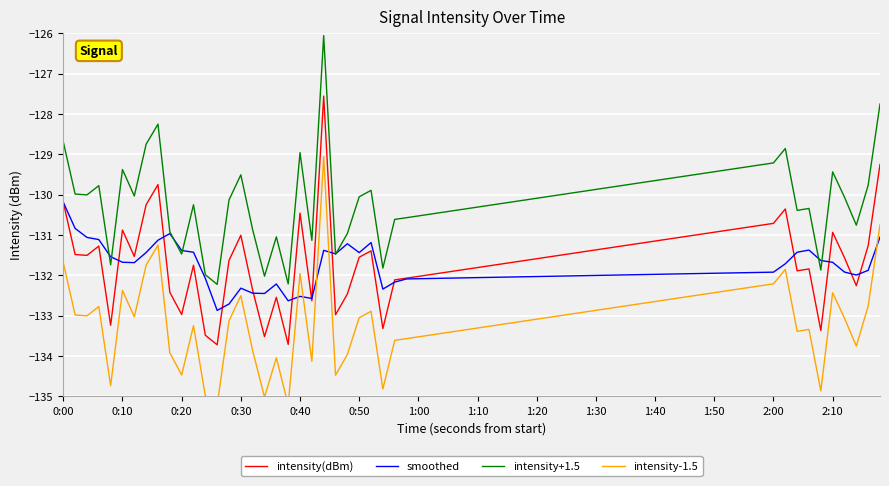

At how many categories does at least one series exceed -134?

40